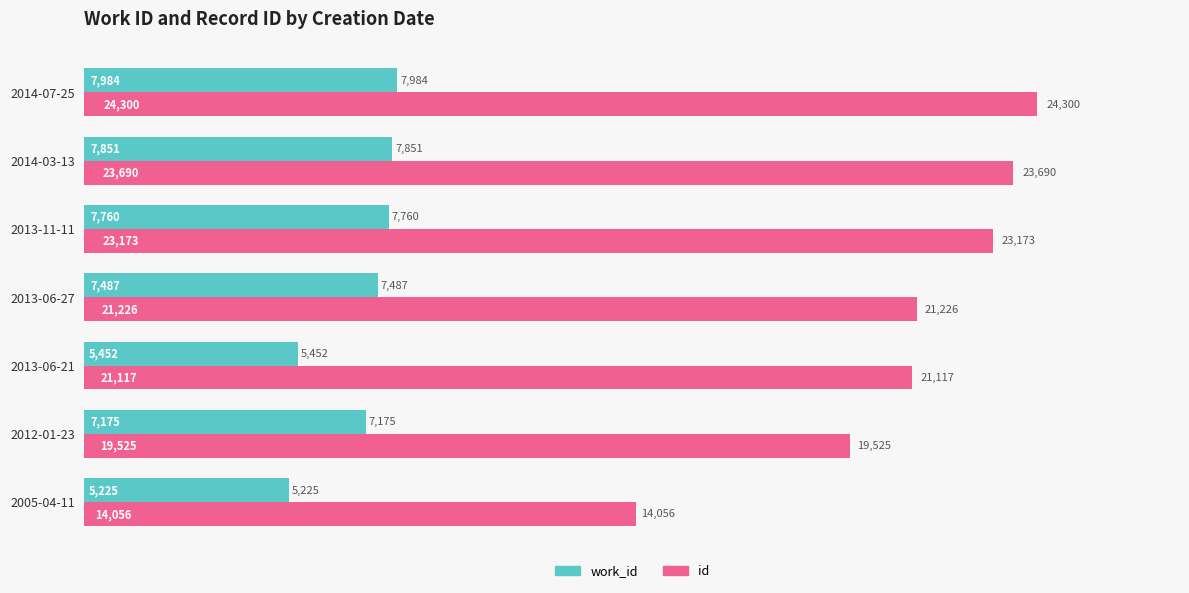

Between 2012-01-23 and 2014-07-25, which series saw the biggest shift?

id